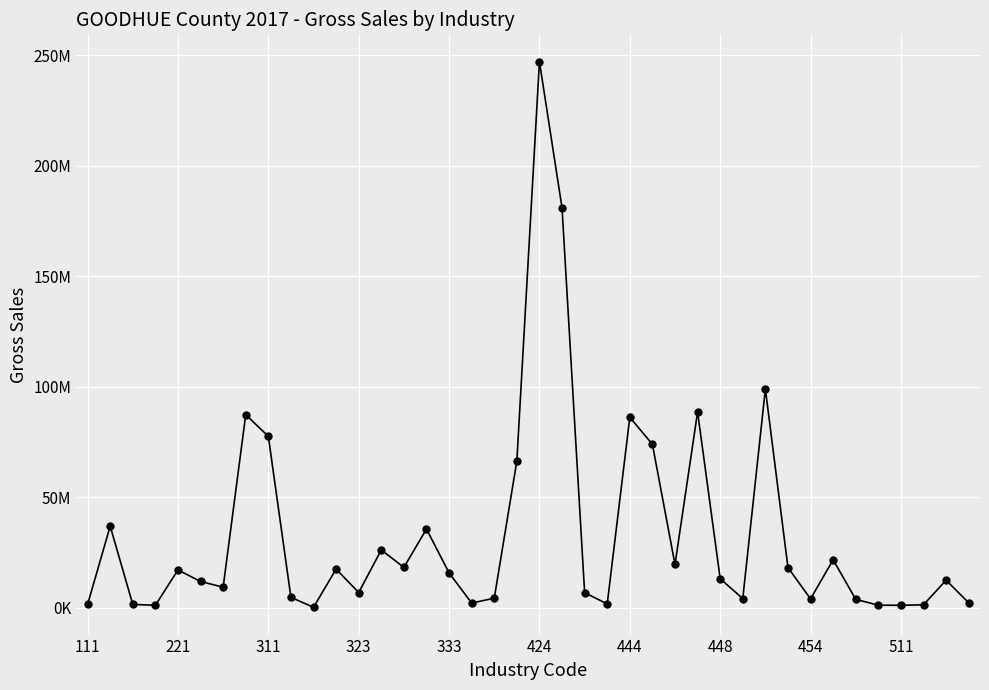

Is this an area chart (filled region under the line)?

No